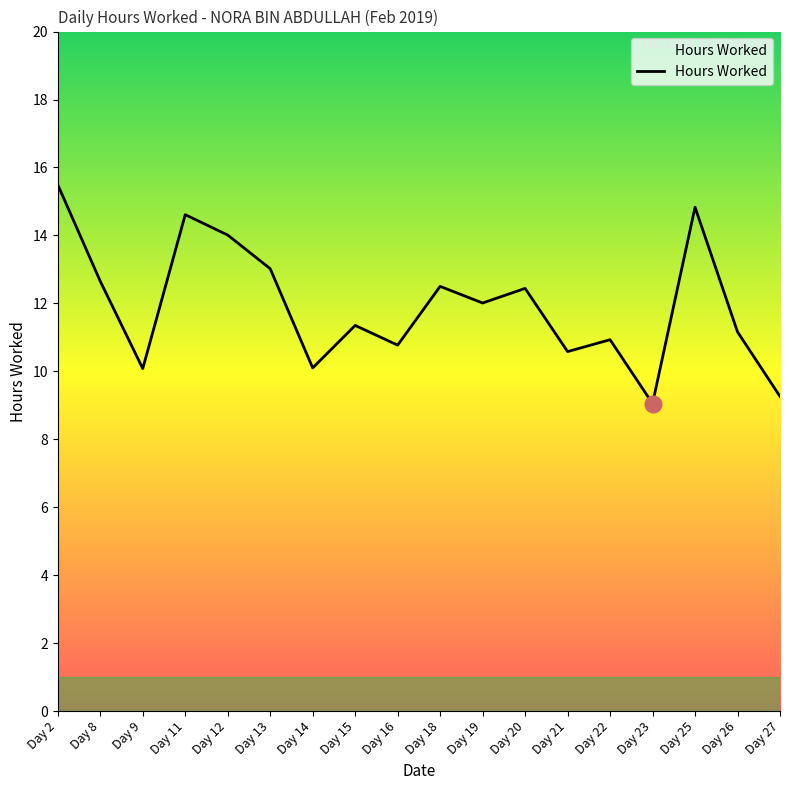

What is the change in value from Day 8 to Day 26?

-1.5